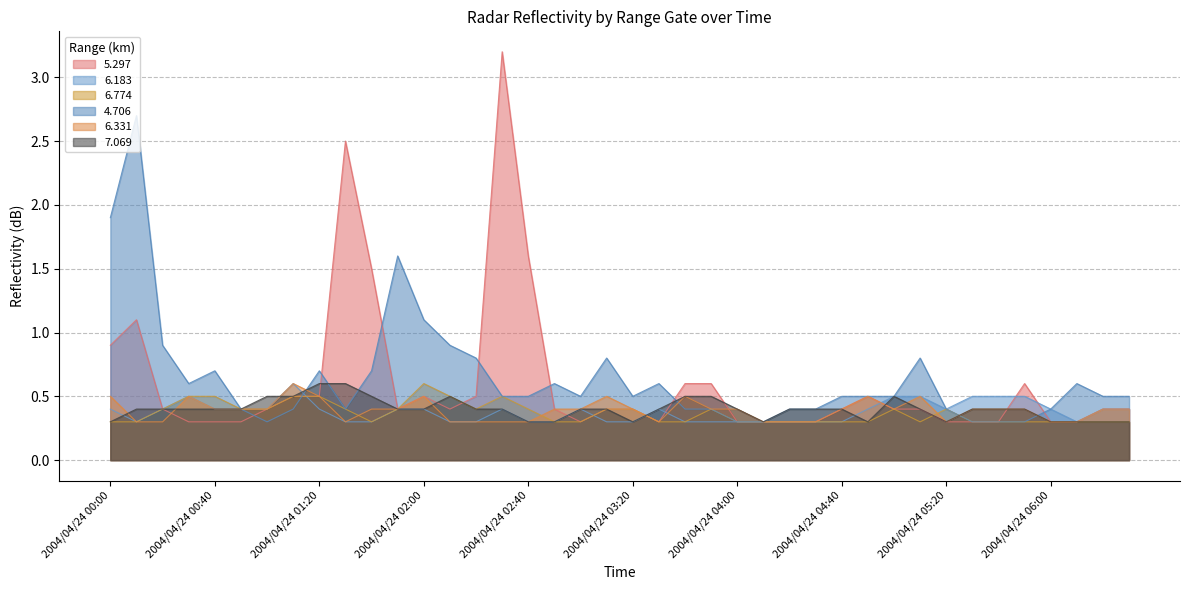

Reading right to left, what are all the values shown in this chart?

5.297: 0.4	0.4	0.3	0.3	0.6	0.3	0.3	0.3	0.4	0.4	0.5	0.4	0.3	0.3	0.3	0.3	0.6	0.6	0.3	0.4	0.4	0.3	0.4	1.6	3.2	0.5	0.4	0.5	0.4	1.5	2.5	0.5	0.5	0.4	0.3	0.3	0.3	0.4	1.1	0.9
6.183: 0.4	0.4	0.3	0.4	0.5	0.5	0.5	0.4	0.5	0.5	0.4	0.3	0.3	0.3	0.3	0.3	0.3	0.3	0.4	0.3	0.3	0.4	0.3	0.3	0.4	0.3	0.3	0.4	0.4	0.3	0.3	0.4	0.6	0.4	0.4	0.4	0.5	0.4	0.3	0.4
6.774: 0.3	0.3	0.3	0.3	0.3	0.3	0.3	0.4	0.3	0.4	0.3	0.3	0.3	0.3	0.3	0.3	0.4	0.3	0.3	0.4	0.4	0.3	0.3	0.4	0.5	0.4	0.5	0.6	0.4	0.3	0.4	0.5	0.5	0.4	0.4	0.5	0.5	0.4	0.3	0.3
4.706: 0.5	0.5	0.6	0.4	0.3	0.3	0.3	0.4	0.8	0.5	0.5	0.5	0.4	0.4	0.3	0.3	0.4	0.4	0.6	0.5	0.8	0.5	0.6	0.5	0.5	0.8	0.9	1.1	1.6	0.7	0.4	0.7	0.4	0.3	0.4	0.7	0.6	0.9	2.7	1.9
6.331: 0.4	0.4	0.3	0.3	0.4	0.4	0.4	0.3	0.5	0.4	0.5	0.4	0.3	0.3	0.3	0.4	0.4	0.5	0.3	0.4	0.5	0.4	0.4	0.3	0.3	0.3	0.3	0.5	0.4	0.4	0.3	0.5	0.6	0.4	0.4	0.4	0.5	0.3	0.3	0.5
7.069: 0.3	0.3	0.3	0.3	0.4	0.4	0.4	0.3	0.4	0.5	0.3	0.4	0.4	0.4	0.3	0.4	0.5	0.5	0.4	0.3	0.4	0.4	0.3	0.3	0.4	0.4	0.5	0.4	0.4	0.5	0.6	0.6	0.5	0.5	0.4	0.4	0.4	0.4	0.4	0.3